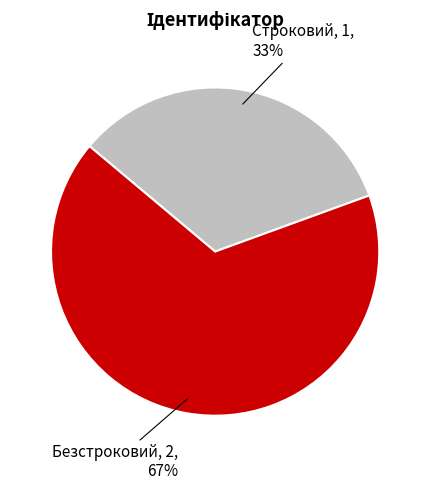

How many segments does this pie chart have?

2